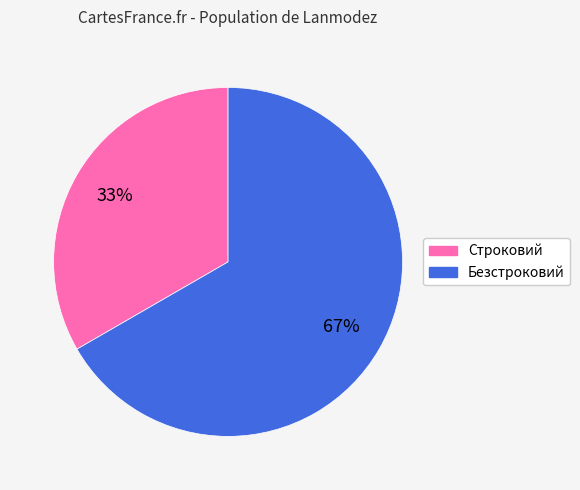

Is it true that Строковий is 33% of the pie?

True